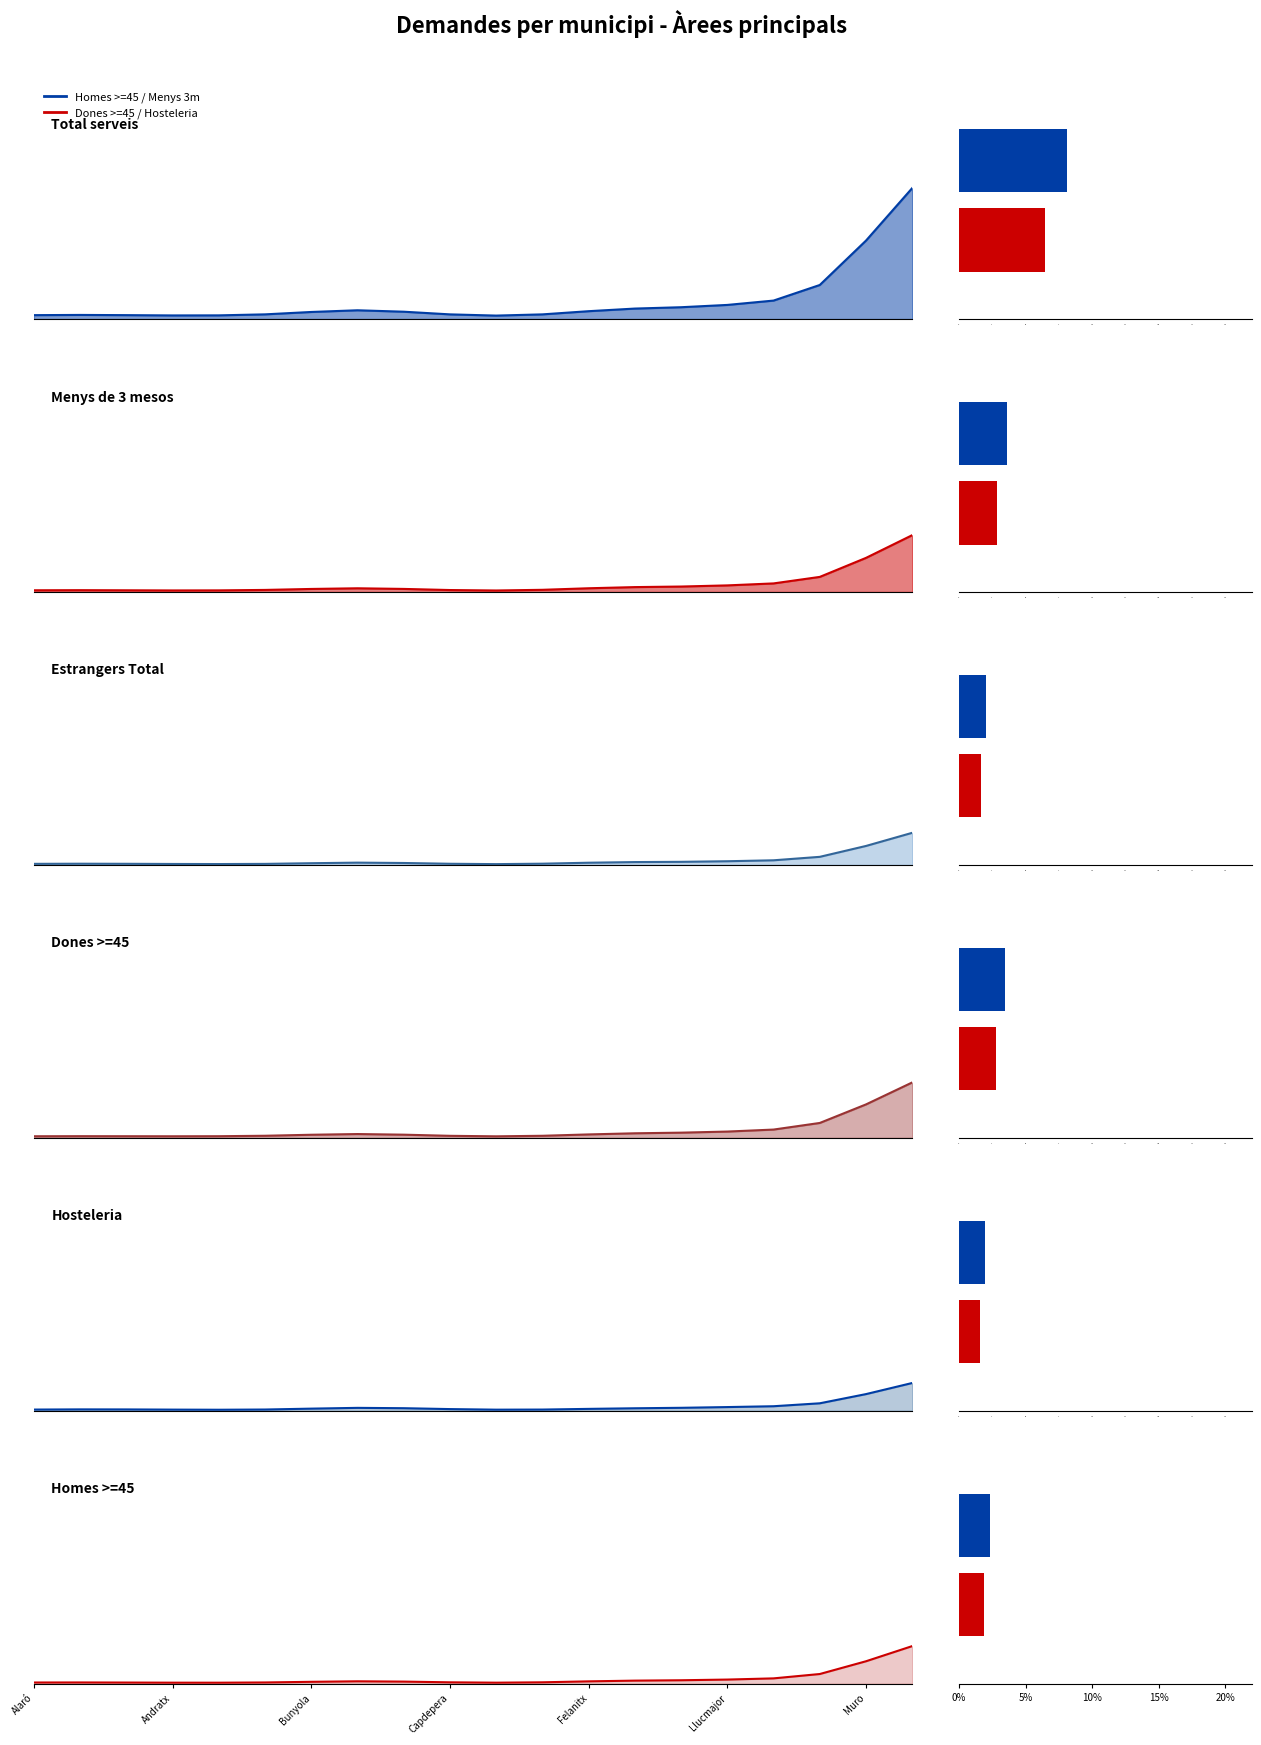

Rank the series at Llucmajor from lowest to highest value.

Estrangers Total, Hosteleria, Homes >=45, Dones >=45, Menys de 3 mesos, Total serveis